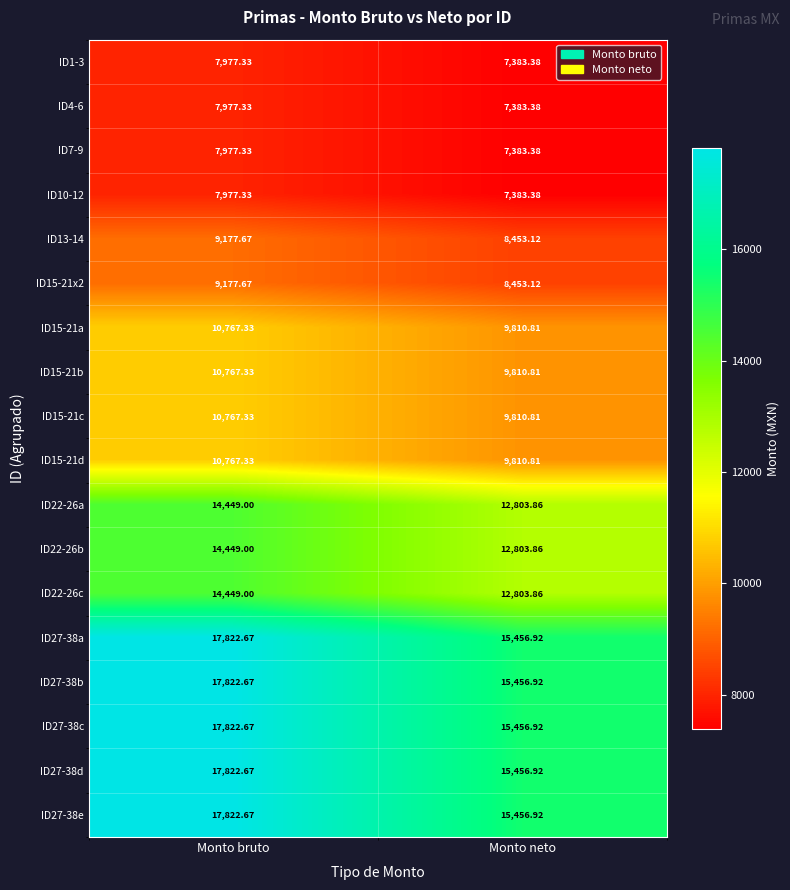

List the labels in order of ID1-3 value, largest first.

Monto bruto, Monto neto